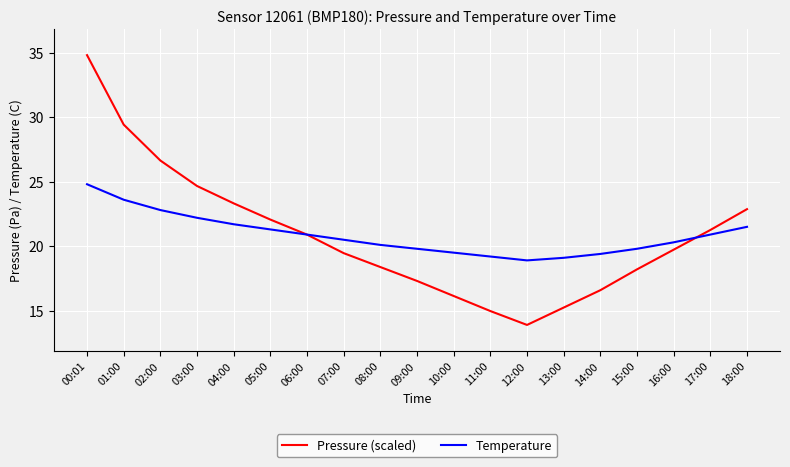

What is the difference between the highest and lowest values at 10:00?

3.4